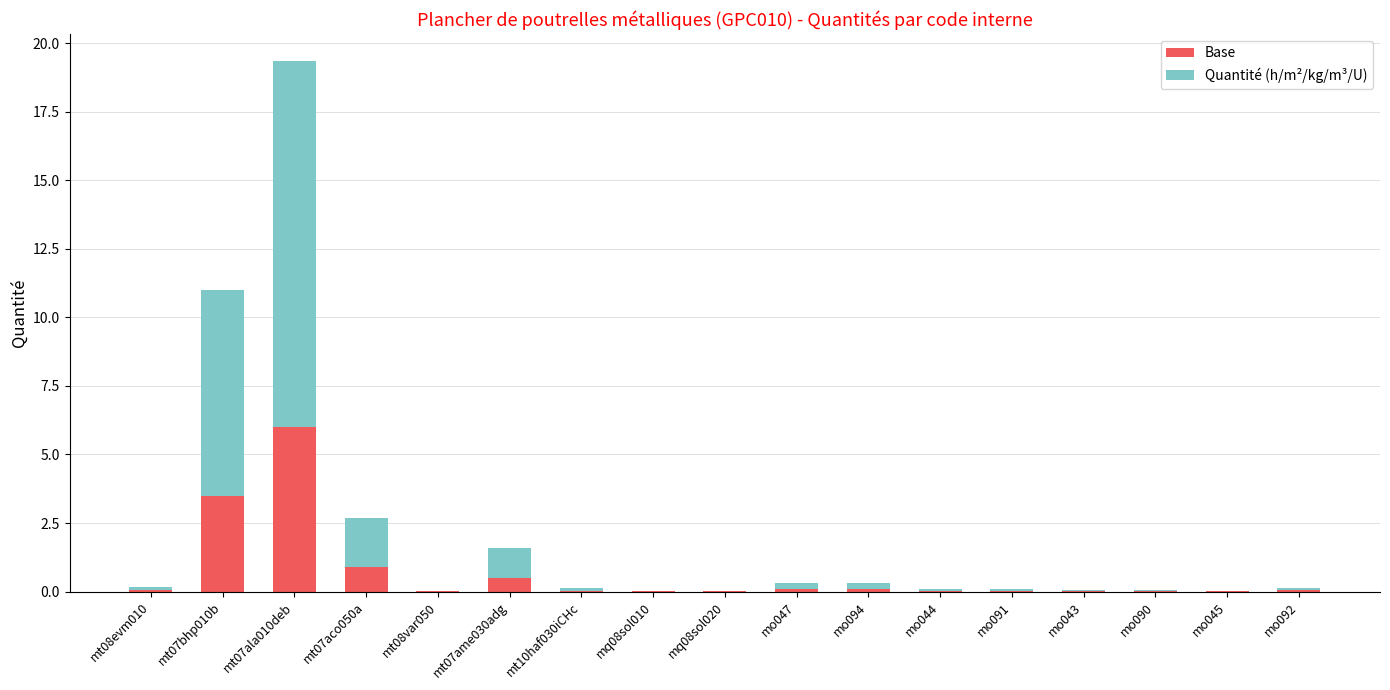

What is the total value across all series at mt07ala010deb?

19.4